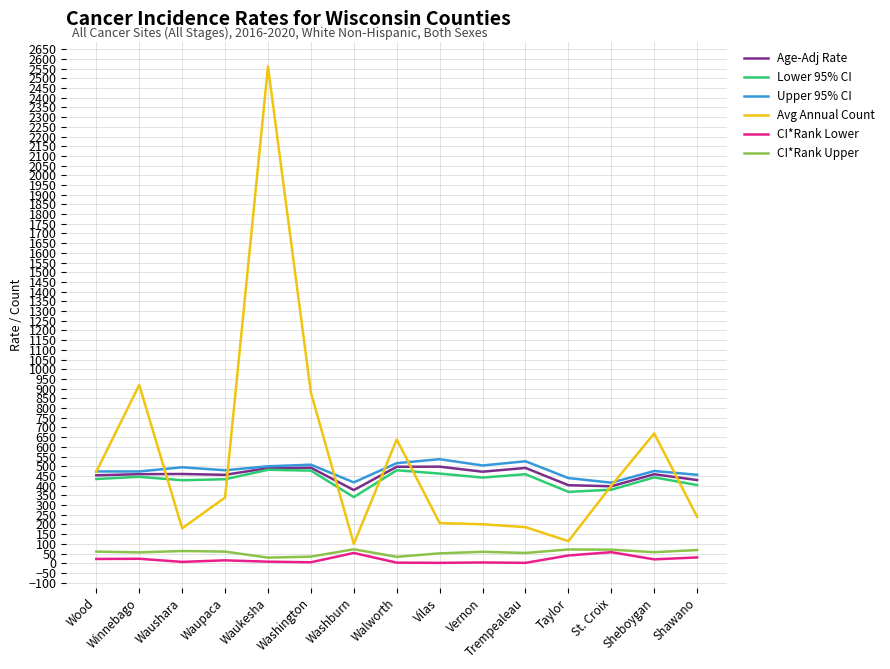

The value of Avg Annual Count at Sheboygan is 416.6. True or false?

False